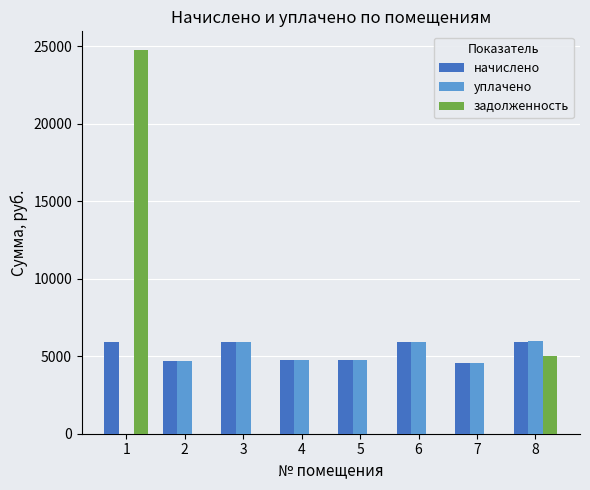

Which series has the largest total across all categories?

начислено